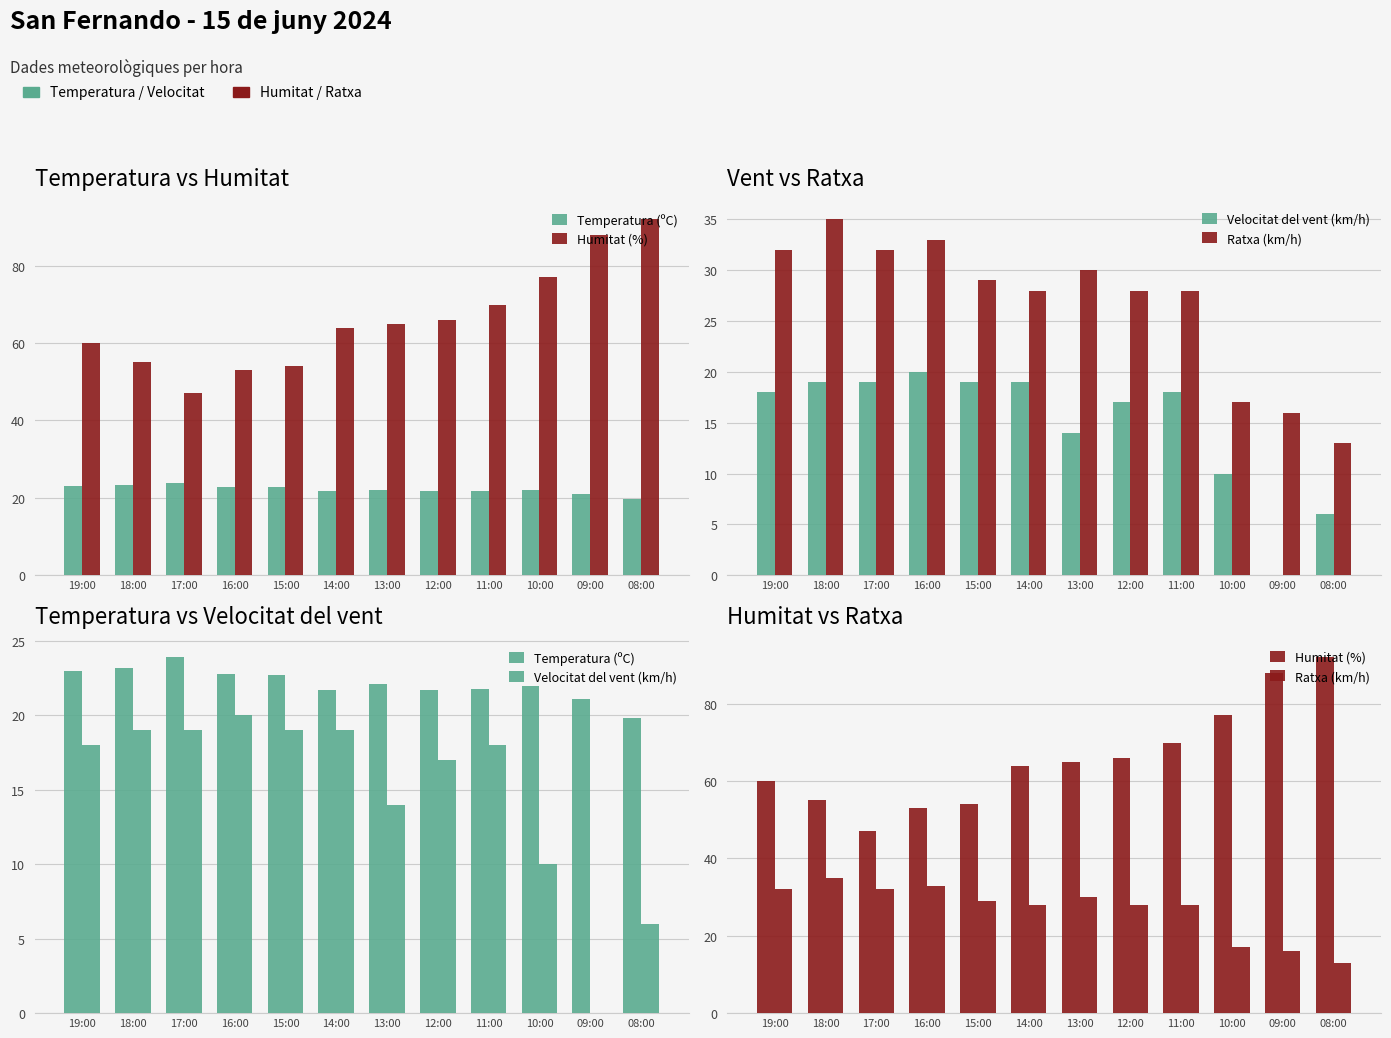

At which label does Velocitat del vent (km/h) first exceed 18?

18:00